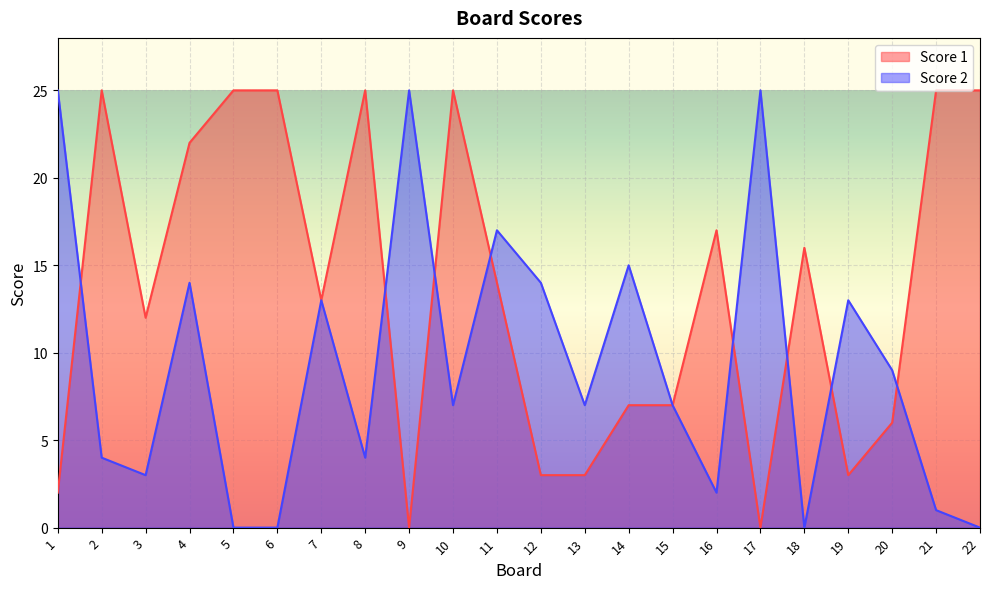

Which series changed the most between 15 and 16?

Score 1